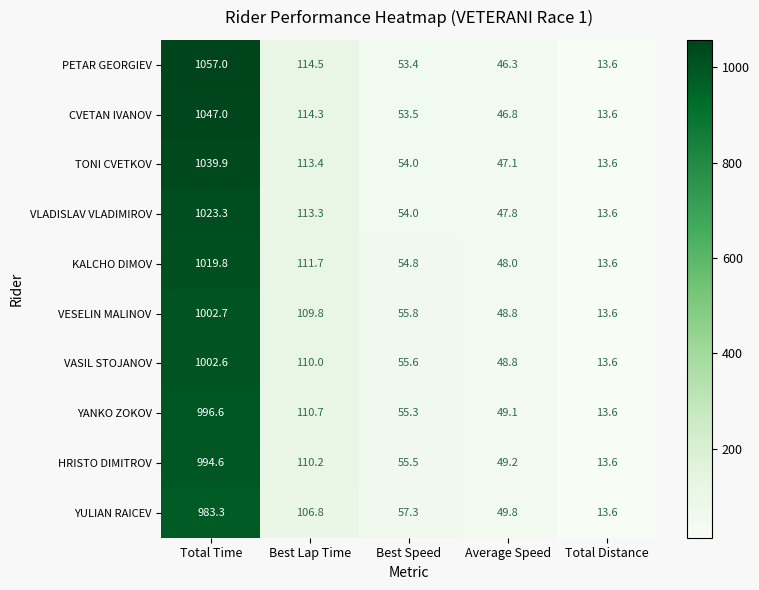

What is the sum of the VLADISLAV VLADIMIROV values at Average Speed and Total Time?

1071.1